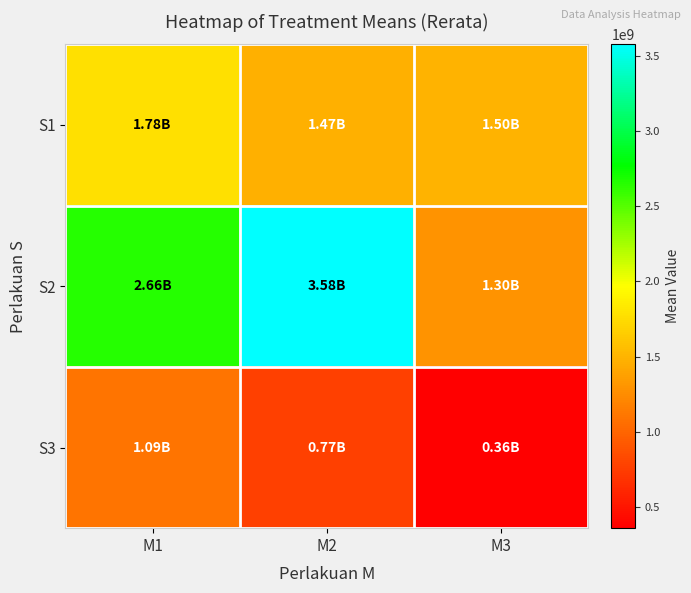

Reading left to right, list all the values displayed in this chart.

S1: M1=1776666666.7	M2=1473333333.3	M3=1503333333.3
S2: M1=2656666666.7	M2=3576666666.7	M3=1300000000.0
S3: M1=1093333333.3	M2=773333333.3	M3=360000000.0